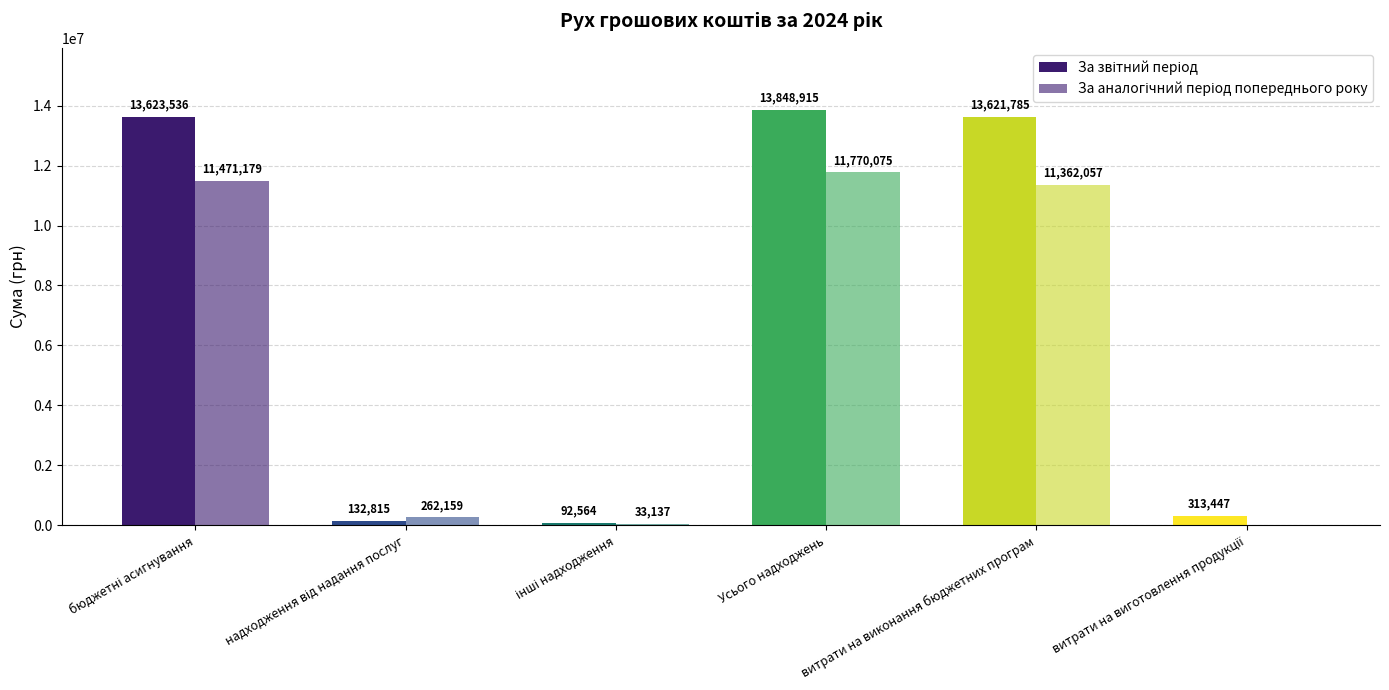

Are the bars horizontal?

No